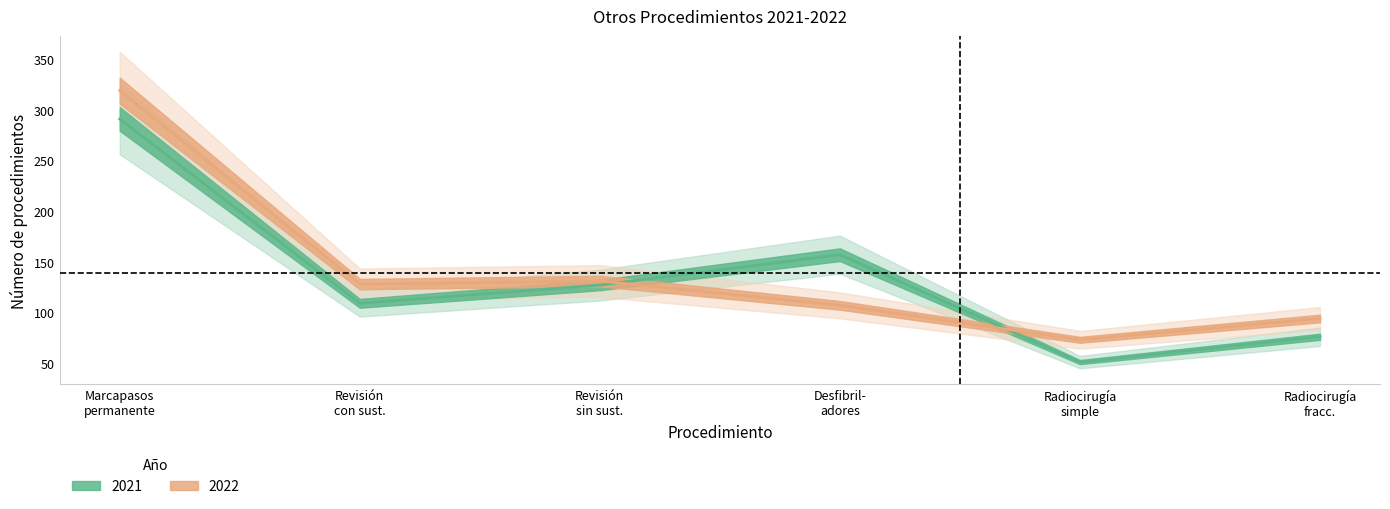

Where is the first local maximum for 2021?

Desfibril- adores